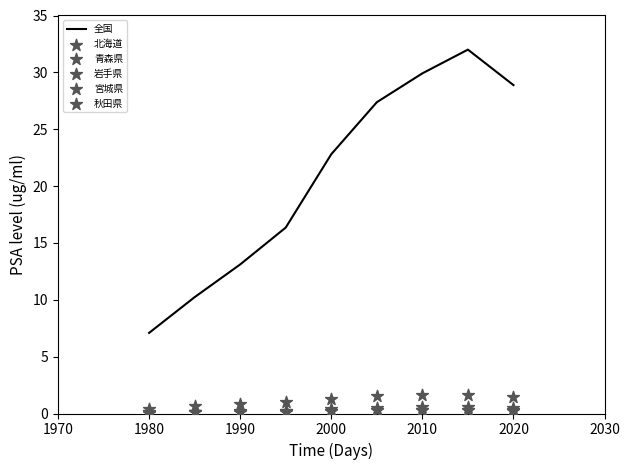

Which series has the largest Y range (max minus min)?

全国